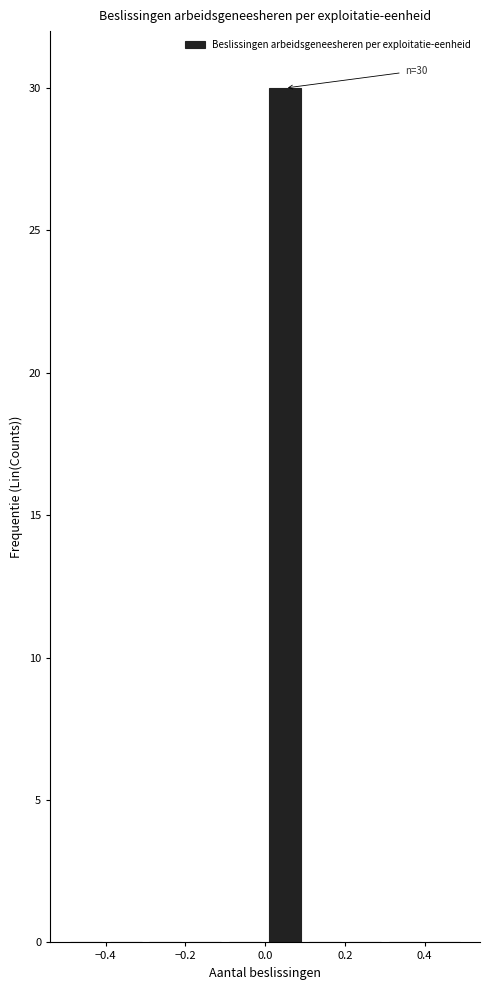

Which range on the x-axis has the tallest bar?

0.0 to 0.1